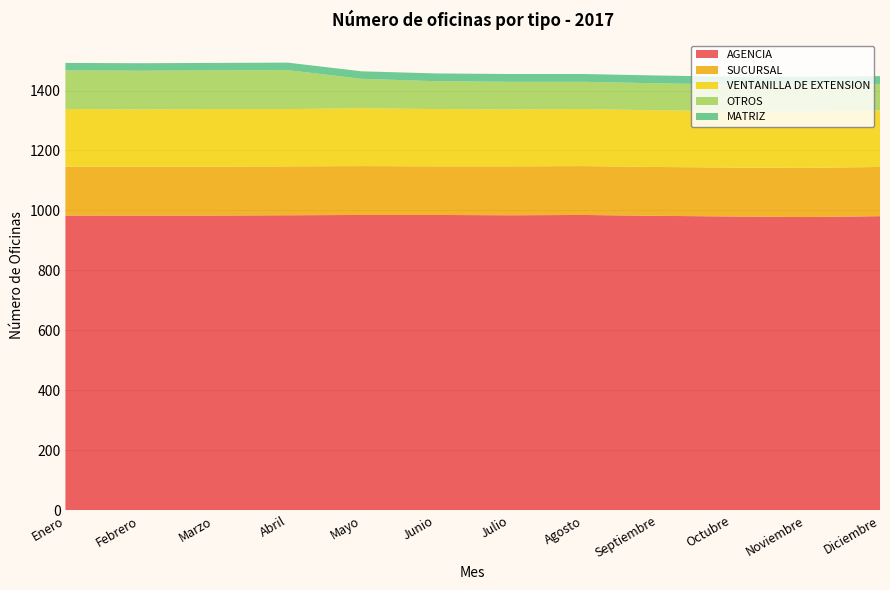

Reading left to right, transcribe all the data shown in this chart.

AGENCIA: Enero=983	Febrero=983	Marzo=983	Abril=984	Mayo=985	Junio=985	Julio=984	Agosto=985	Septiembre=982	Octubre=980	Noviembre=978	Diciembre=981
SUCURSAL: Enero=163	Febrero=163	Marzo=163	Abril=163	Mayo=163	Junio=162	Julio=163	Agosto=163	Septiembre=163	Octubre=163	Noviembre=164	Diciembre=164
VENTANILLA DE EXTENSION: Enero=192	Febrero=191	Marzo=192	Abril=191	Mayo=193	Junio=191	Julio=190	Agosto=190	Septiembre=189	Octubre=188	Noviembre=189	Diciembre=189
OTROS: Enero=129	Febrero=129	Marzo=129	Abril=130	Mayo=98	Junio=93	Julio=92	Agosto=91	Septiembre=90	Octubre=89	Noviembre=89	Diciembre=88
MATRIZ: Enero=25	Febrero=25	Marzo=25	Abril=25	Mayo=25	Junio=26	Julio=26	Agosto=26	Septiembre=26	Octubre=26	Noviembre=26	Diciembre=26